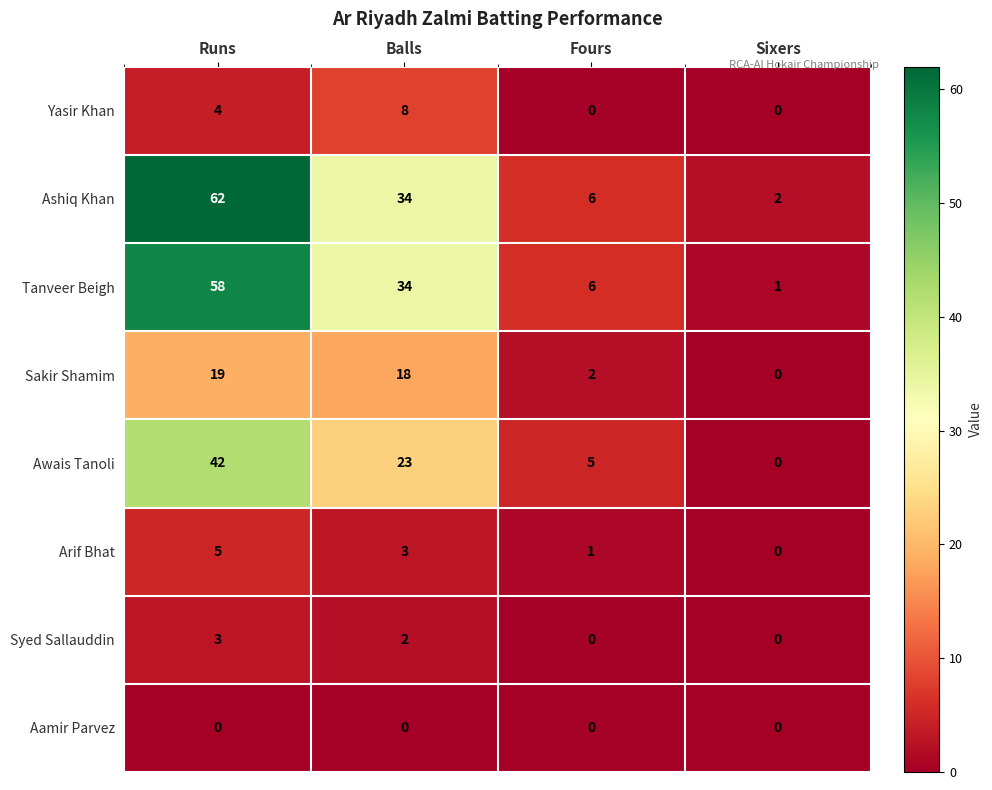

How many Arif Bhat values are between 1 and 5?

3